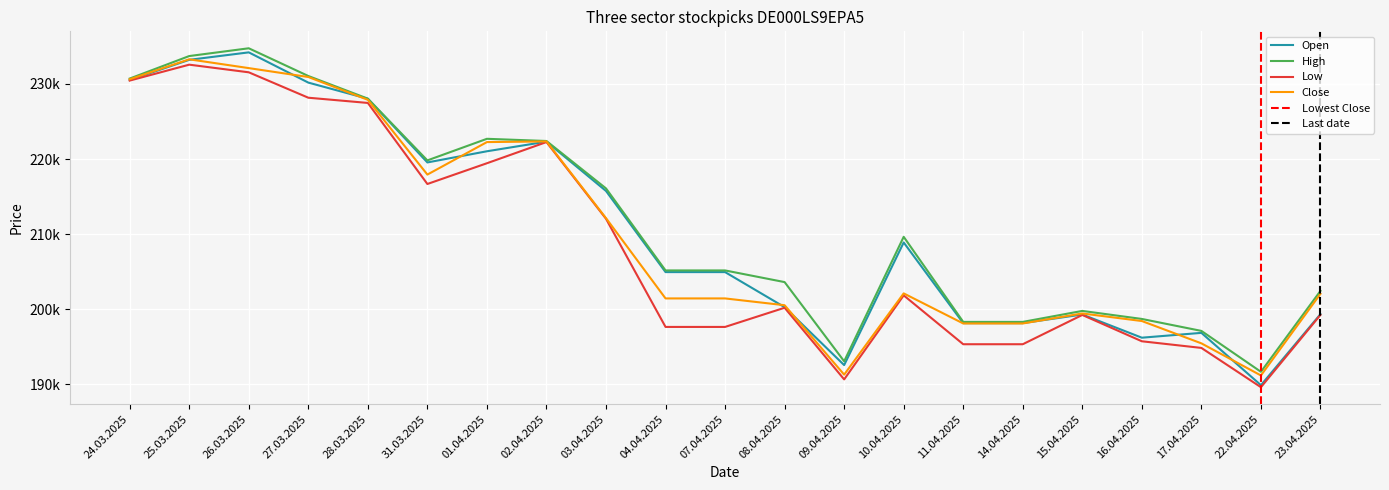

True or false: Low has a value of 87456 at 31.03.2025.

False